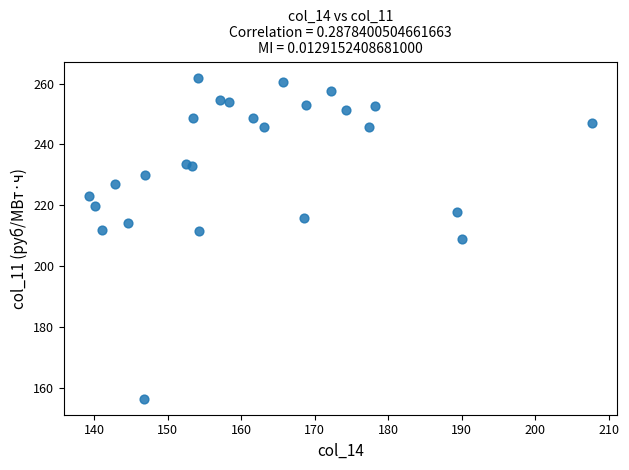

What is the range of X values (max minus min)?

68.5